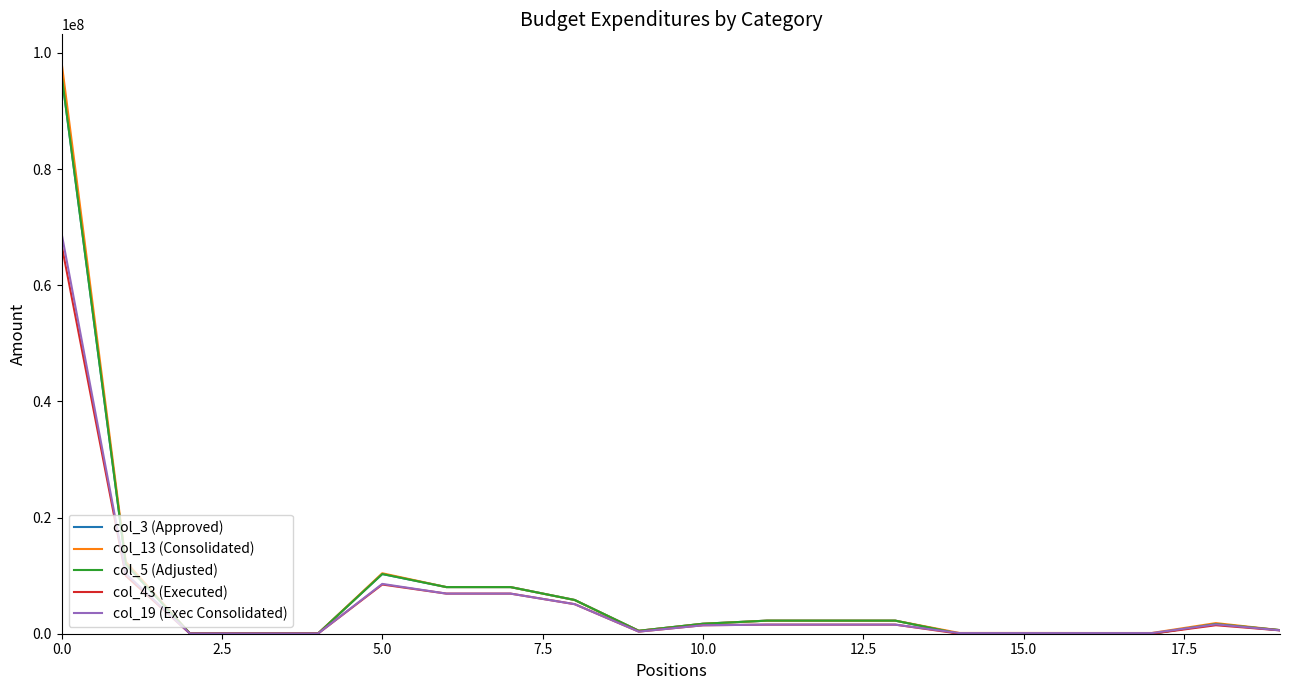

Is this an area chart (filled region under the line)?

No